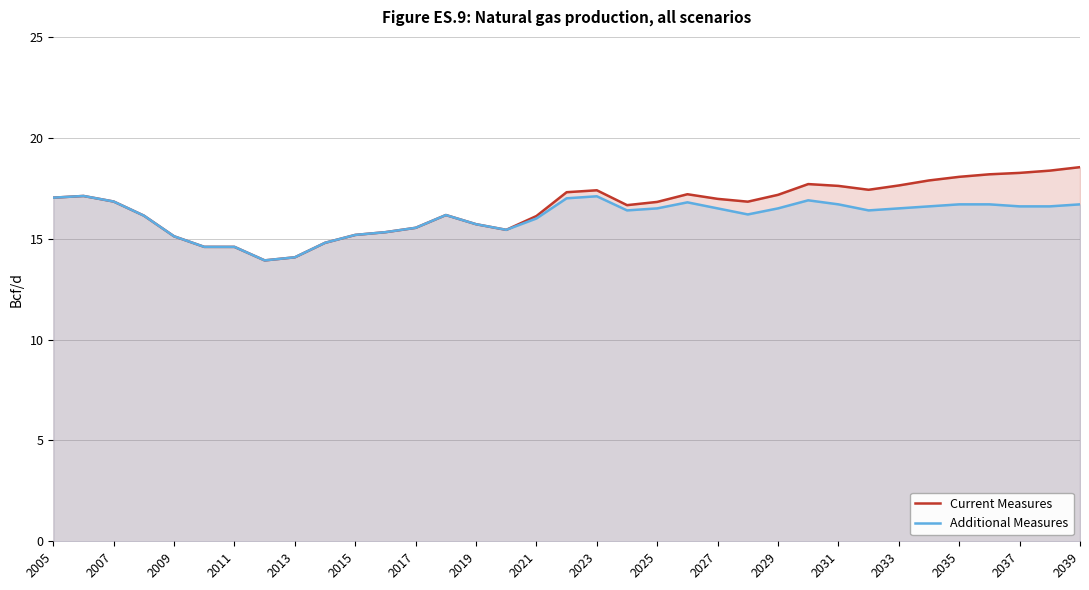

What is the difference between the highest and lowest values at 2035?

1.4